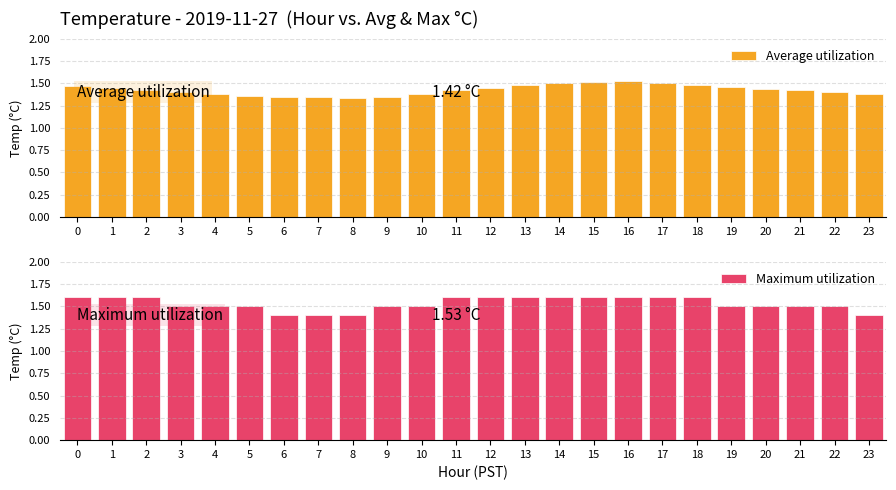

List the series in order of their overall mean, highest first.

Maximum utilization, Average utilization